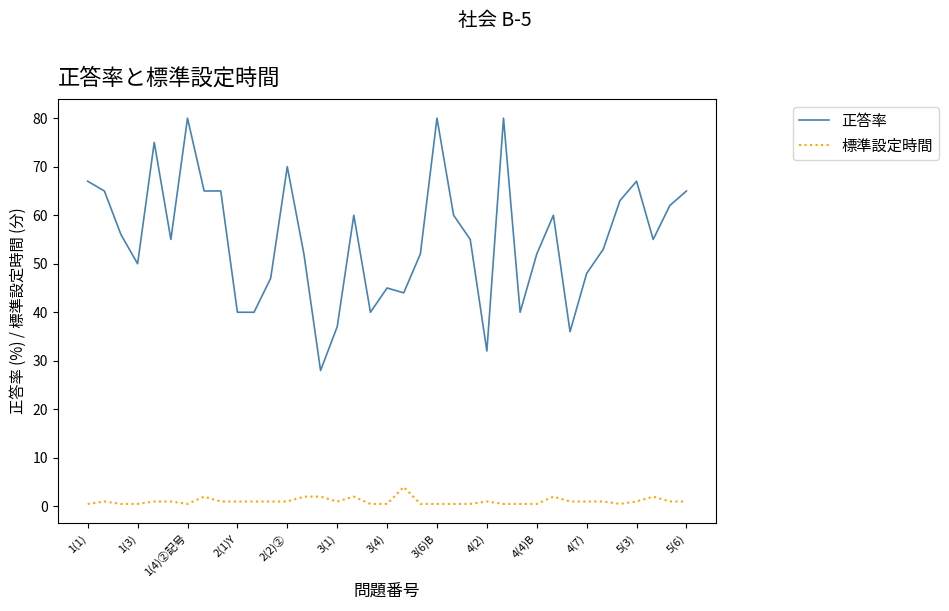

Rank the series by their average value, from highest to lowest.

正答率, 標準設定時間